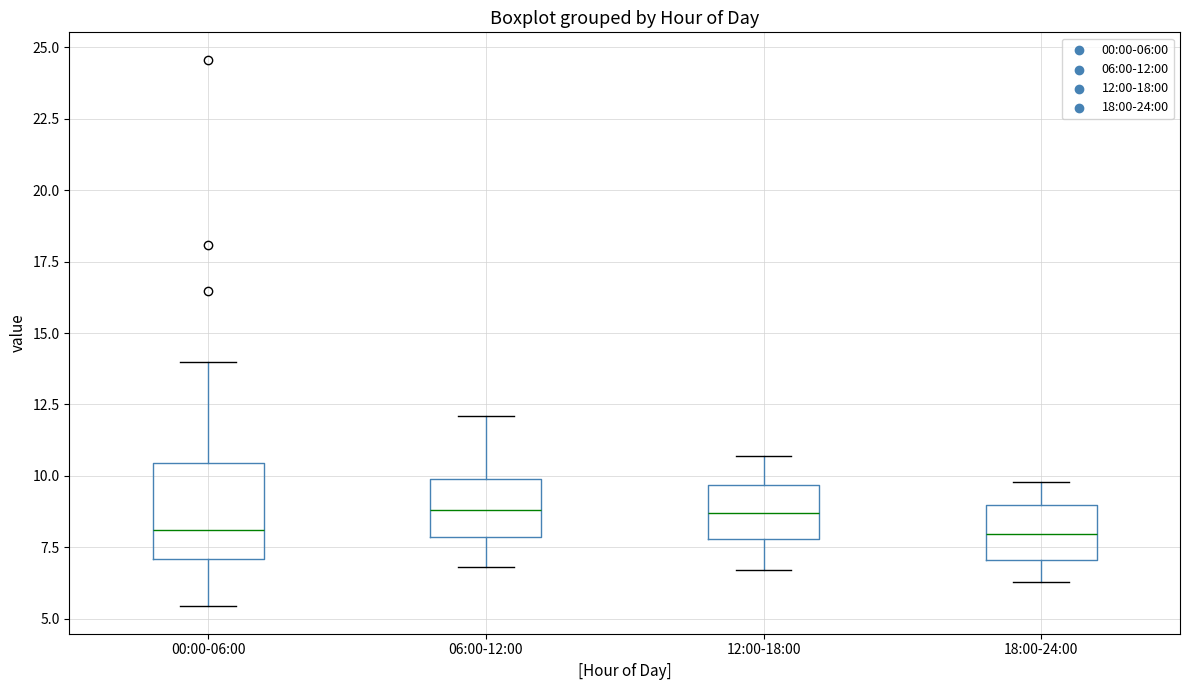

Reading left to right, read every box against the y-axis: the position of its median line, the range the box covers, and the ends of its whiskers. The values are not printed on the chart, so give them approximately, as read against the axis.

00:00-06:00: median 8.0, box 7.0 to 10.5, whiskers 5.5 to 14.0
06:00-12:00: median 9.0, box 8.0 to 10.0, whiskers 7.0 to 12.0
12:00-18:00: median 8.5, box 8.0 to 9.5, whiskers 6.5 to 10.5
18:00-24:00: median 8.0, box 7.0 to 9.0, whiskers 6.5 to 10.0